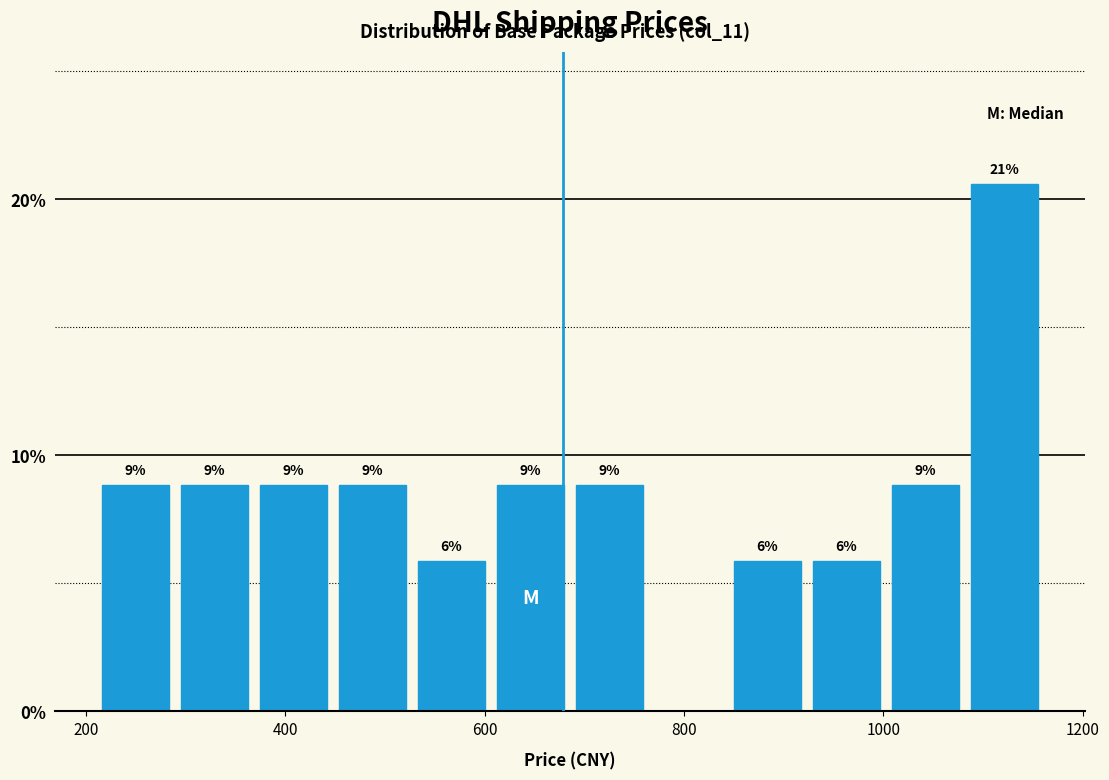

Read against the x-axis, roughly where is the centre of the tallest bar?

1120